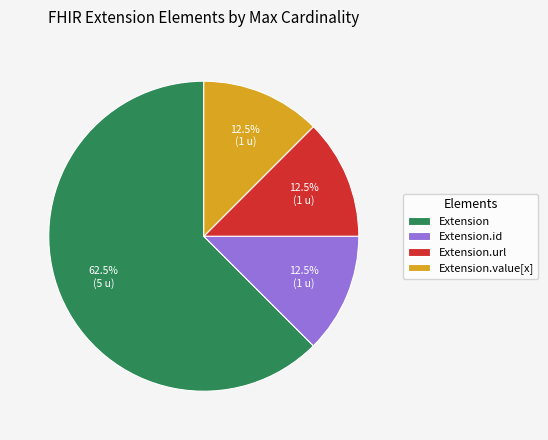

Do Extension and Extension.value[x] together represent more than half of the pie?

Yes